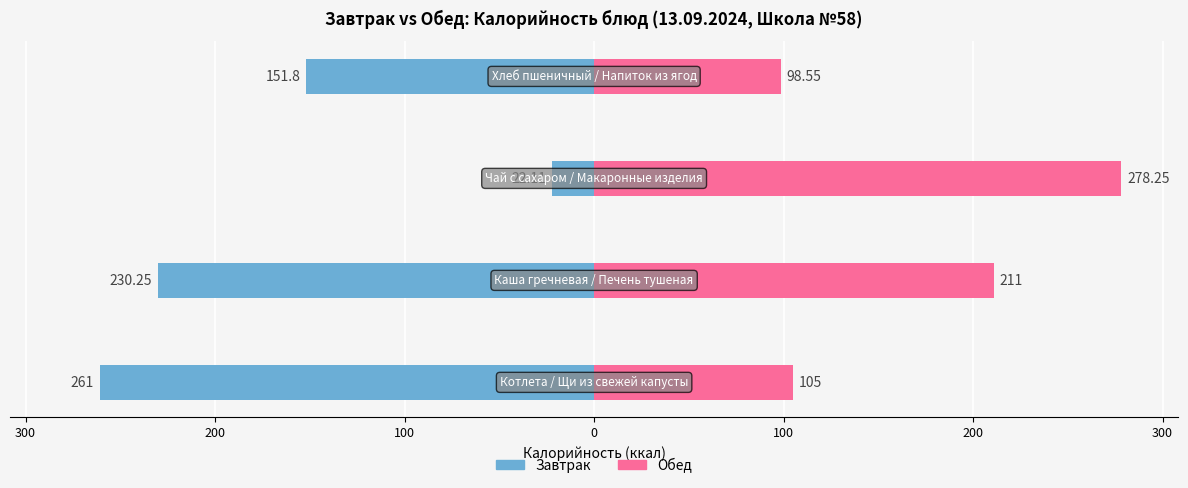

What is the value of the Завтрак bar at the 1st from the left?

-261.0